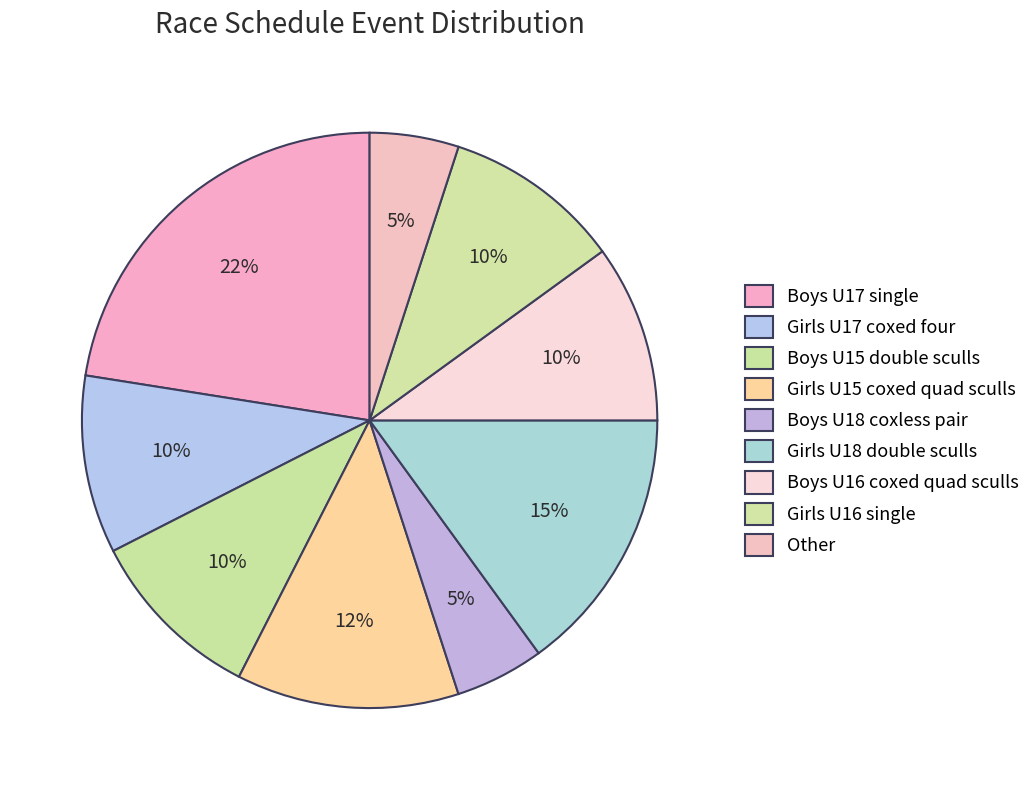

Is there any slice that represents more than half of the pie?

No